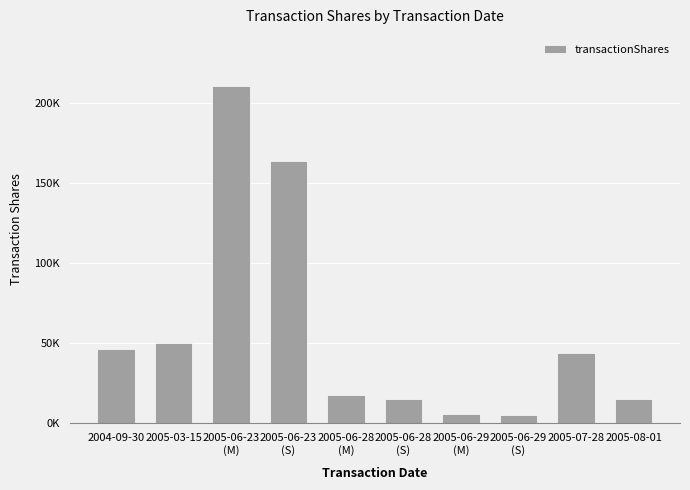

What is the label of the 1st bar from the right?

2005-08-01